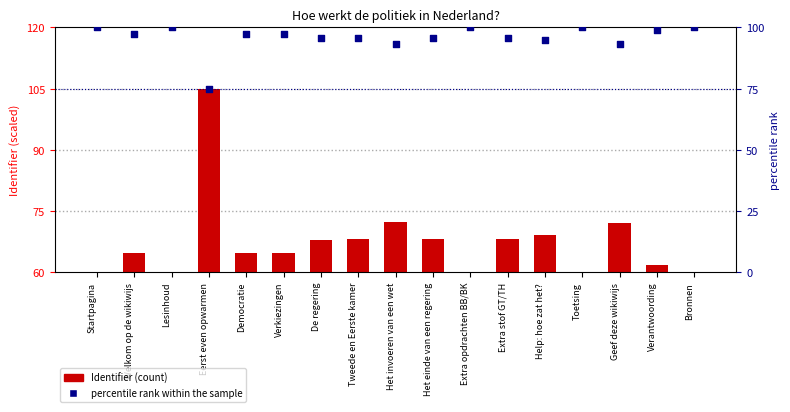

Which series reaches the maximum Y coordinate?

Identifier (scaled)